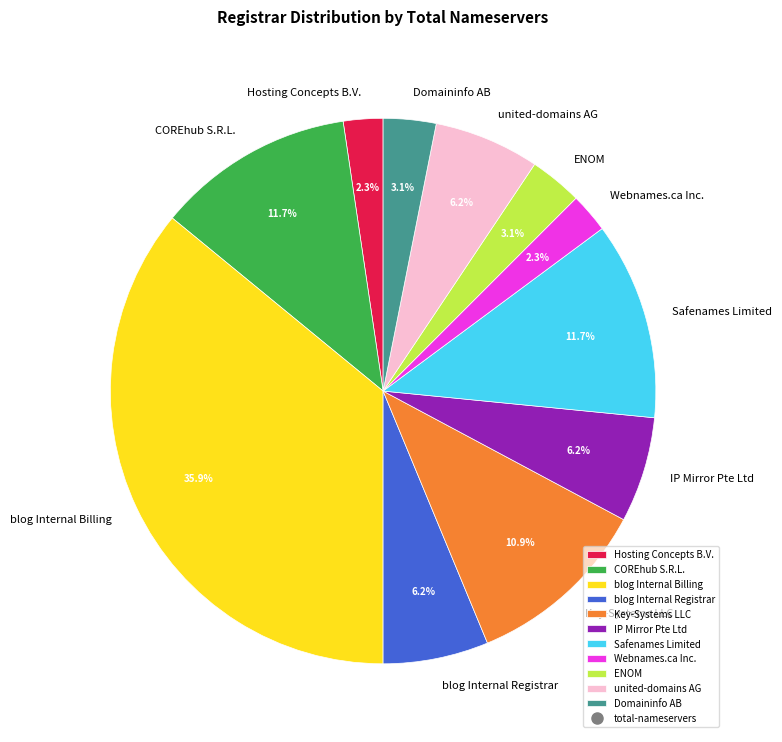

To the nearest percent, what portion does united-domains AG represent?

6%